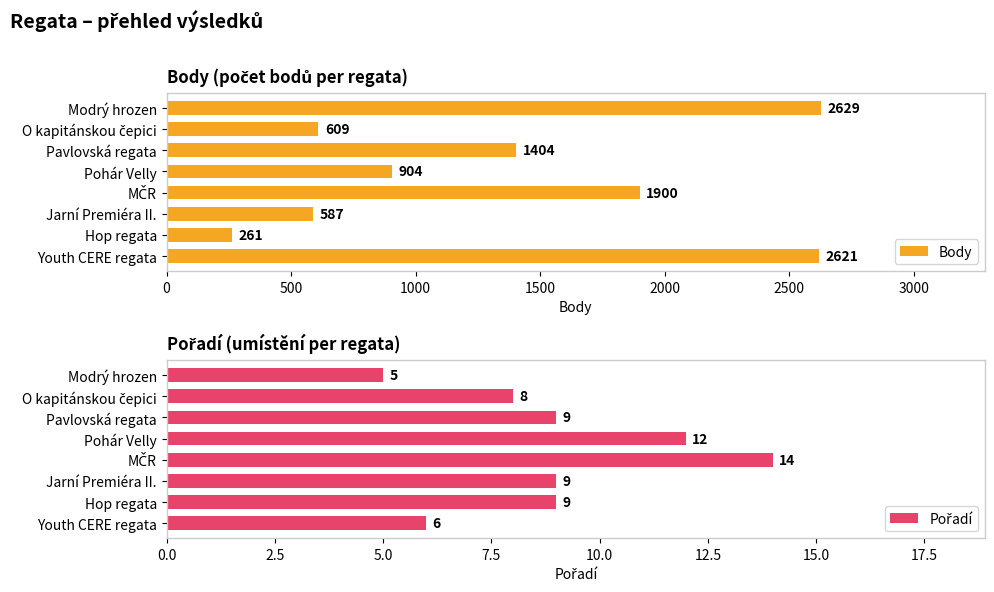

What is the approximate value of Body at Pohár Velly, to the nearest 10?

900